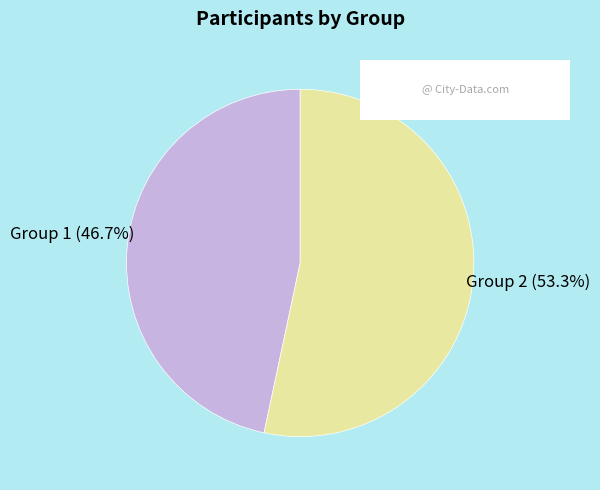

Is there a majority slice in this chart?

Yes